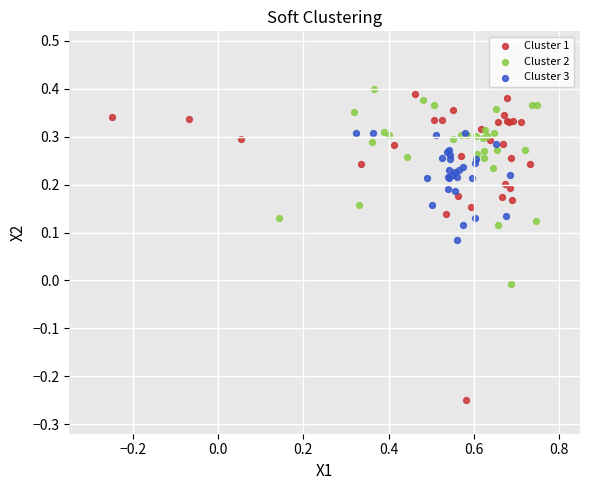

Which series reaches the minimum Y coordinate?

Cluster 1